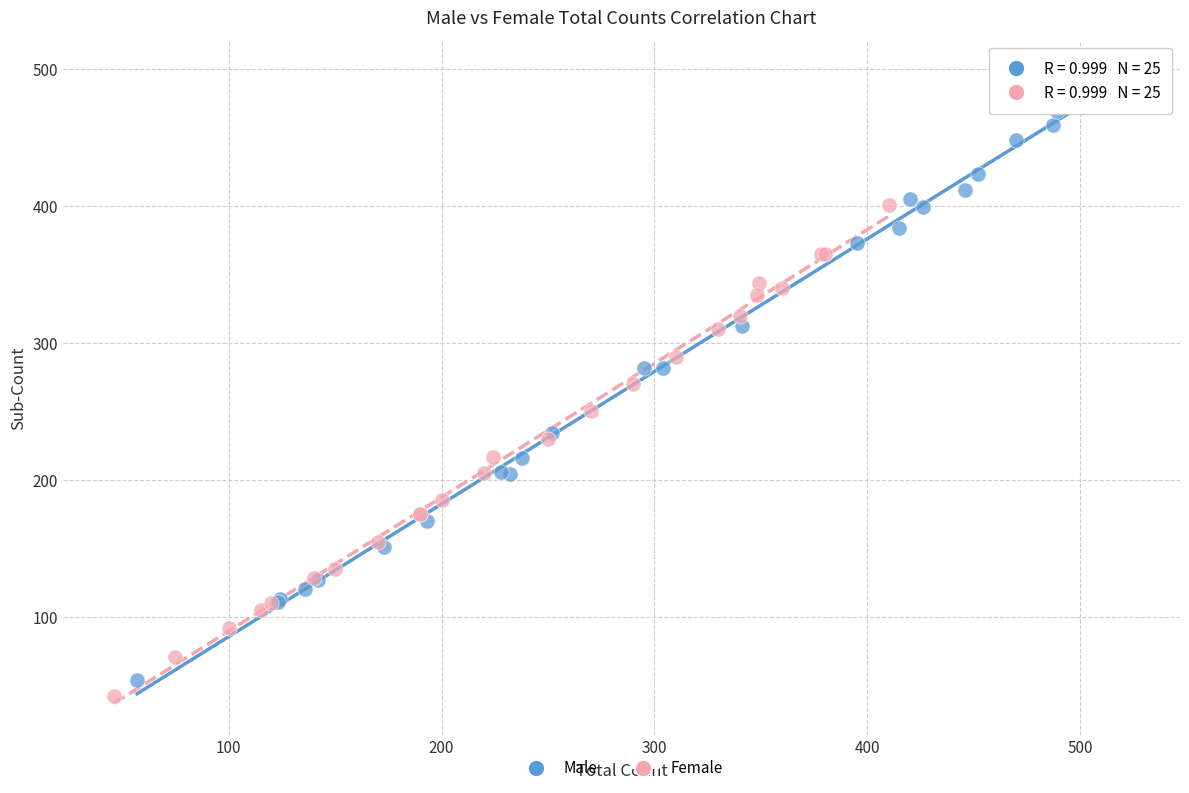

Which series reaches the maximum Y coordinate?

Male